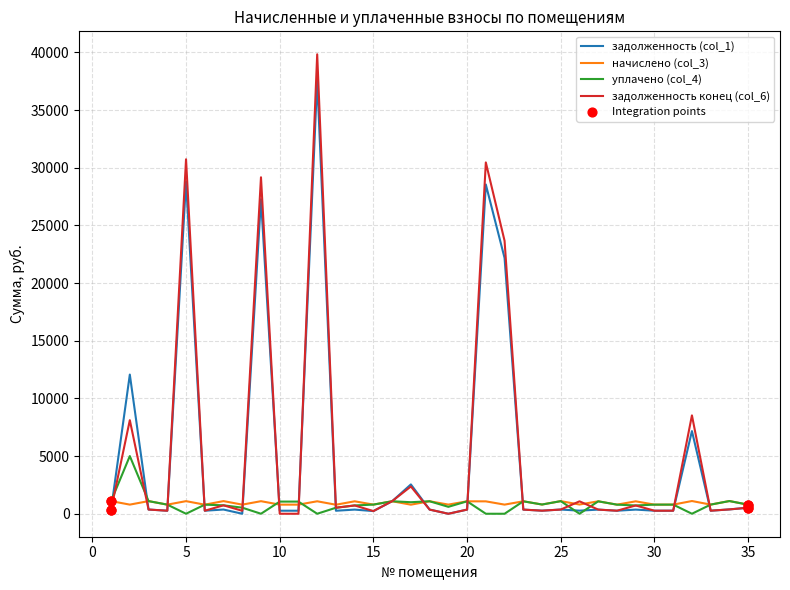

Which series has the widest spread of values?

задолженность конец (col_6)